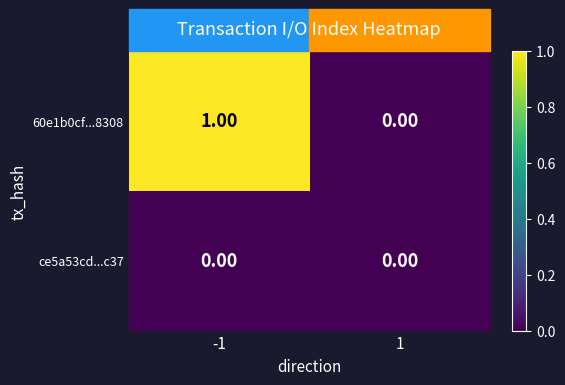

Which series has the widest spread of values?

60e1b0cf...8308